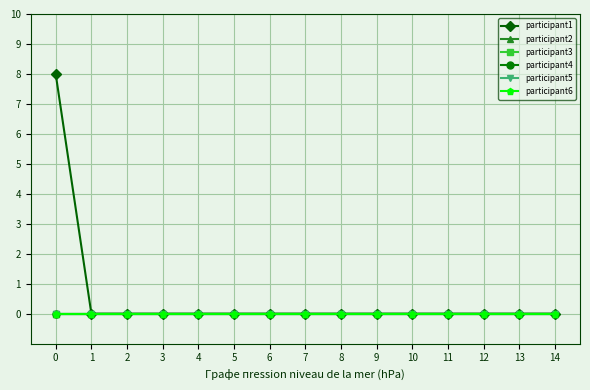

True or false: participant2 and participant6 cross at least once.

False